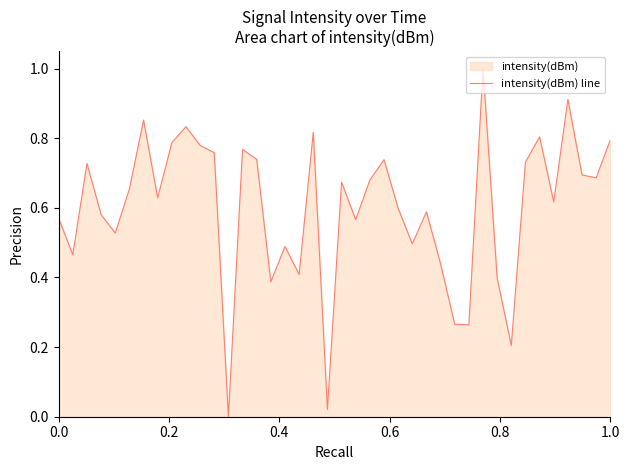

What is the greatest value displayed?

1.0